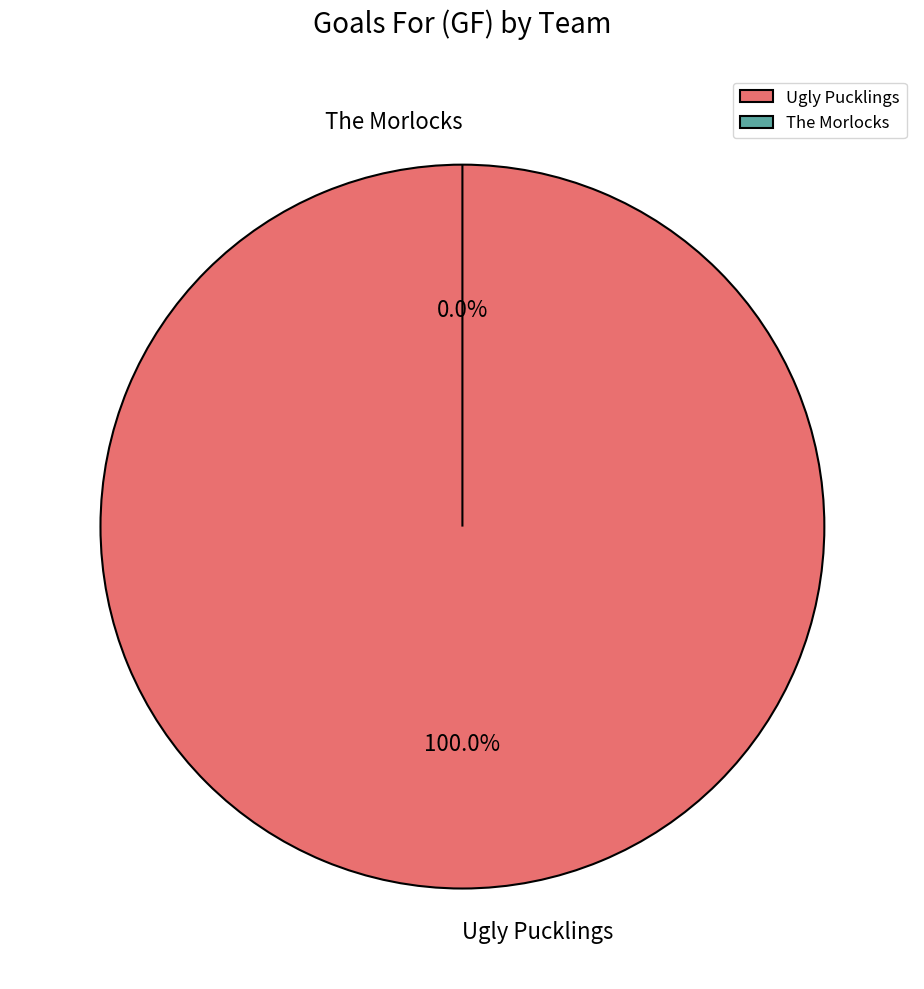

What is the majority slice?

Ugly Pucklings